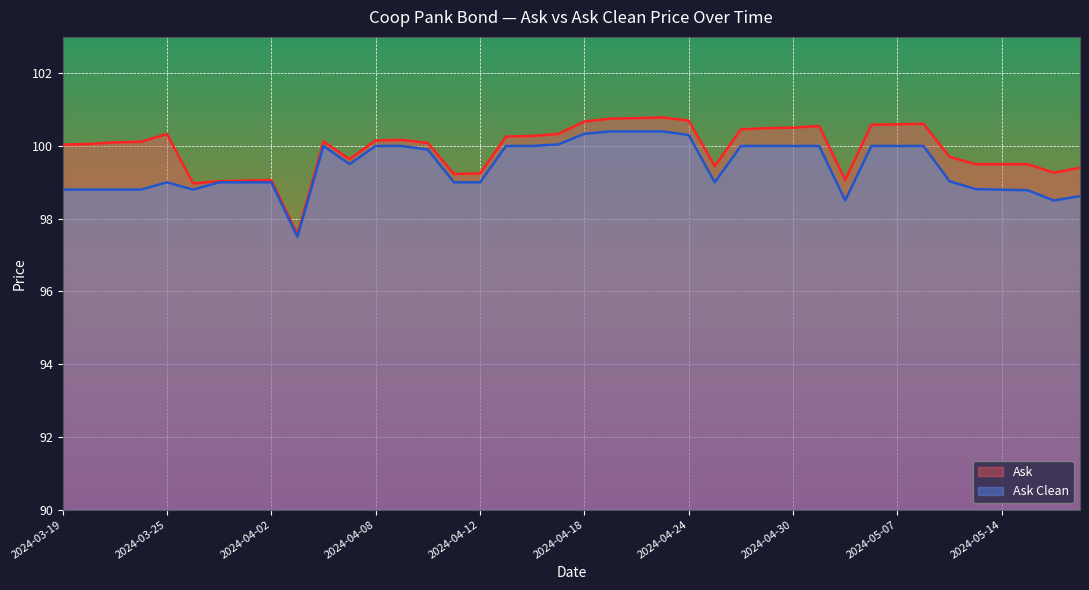

Which series has the widest spread of values?

Ask